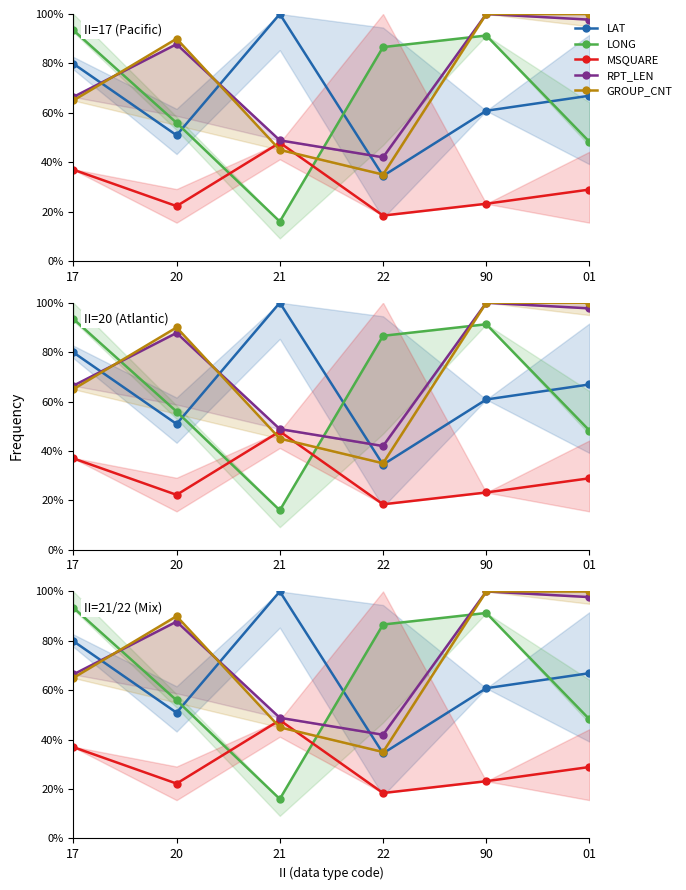

How many lines are shown in the chart?

5